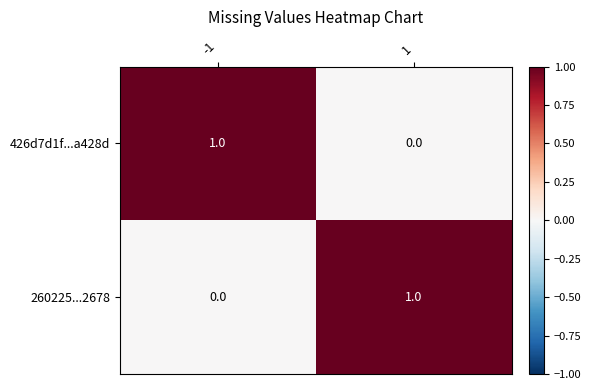

At 1, list the series in order from smallest to largest.

426d7d1f...a428d, 260225...2678